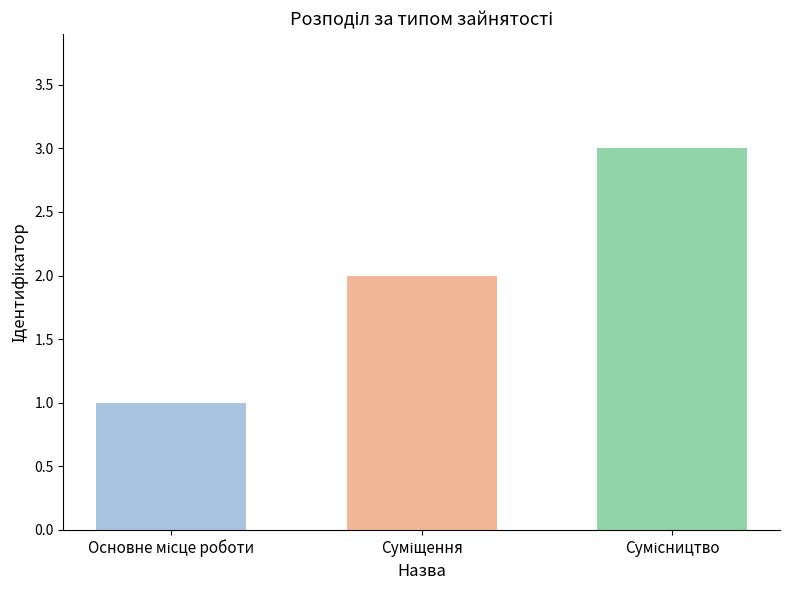

What is the maximum value shown in the chart?

3